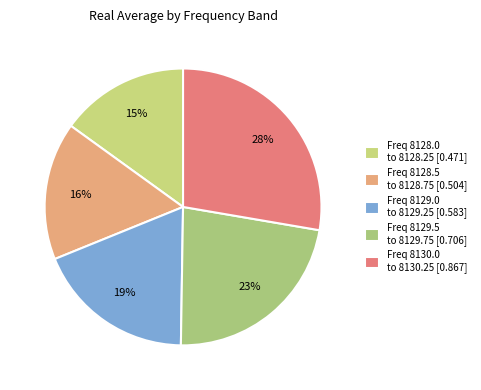

How many slices are in this pie chart?

5